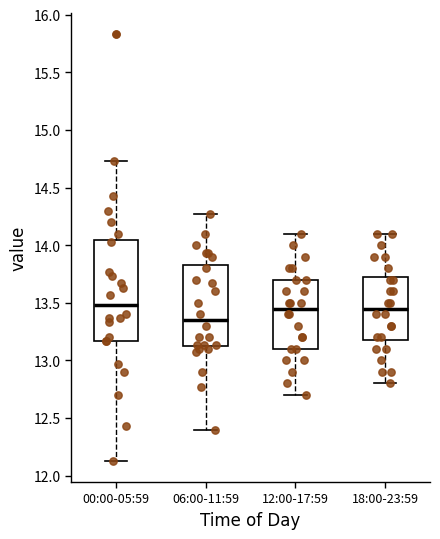

Comparing the boxes themselves (not the whiskers), which one is the tallest?

00:00-05:59